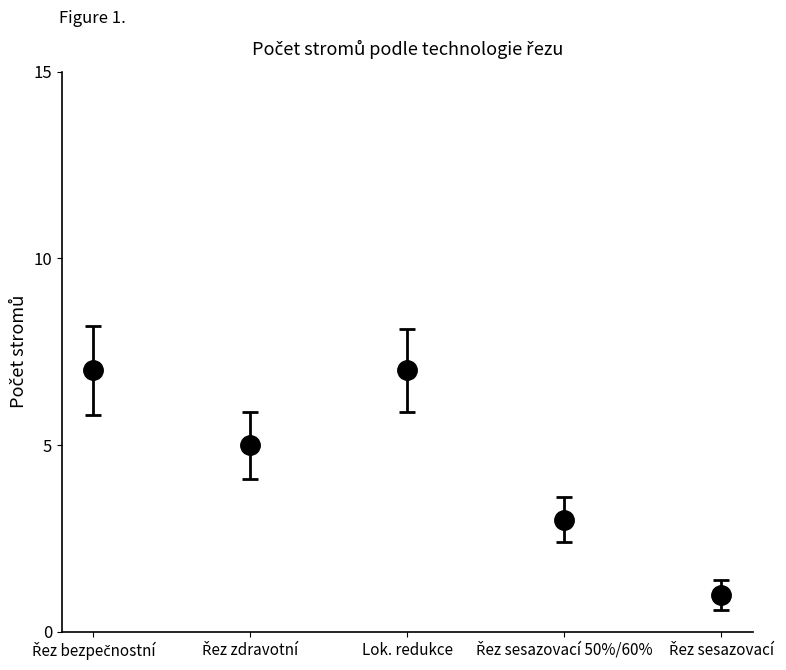

Reading right to left, transcribe all the data shown in this chart.

1	3	7	5	7